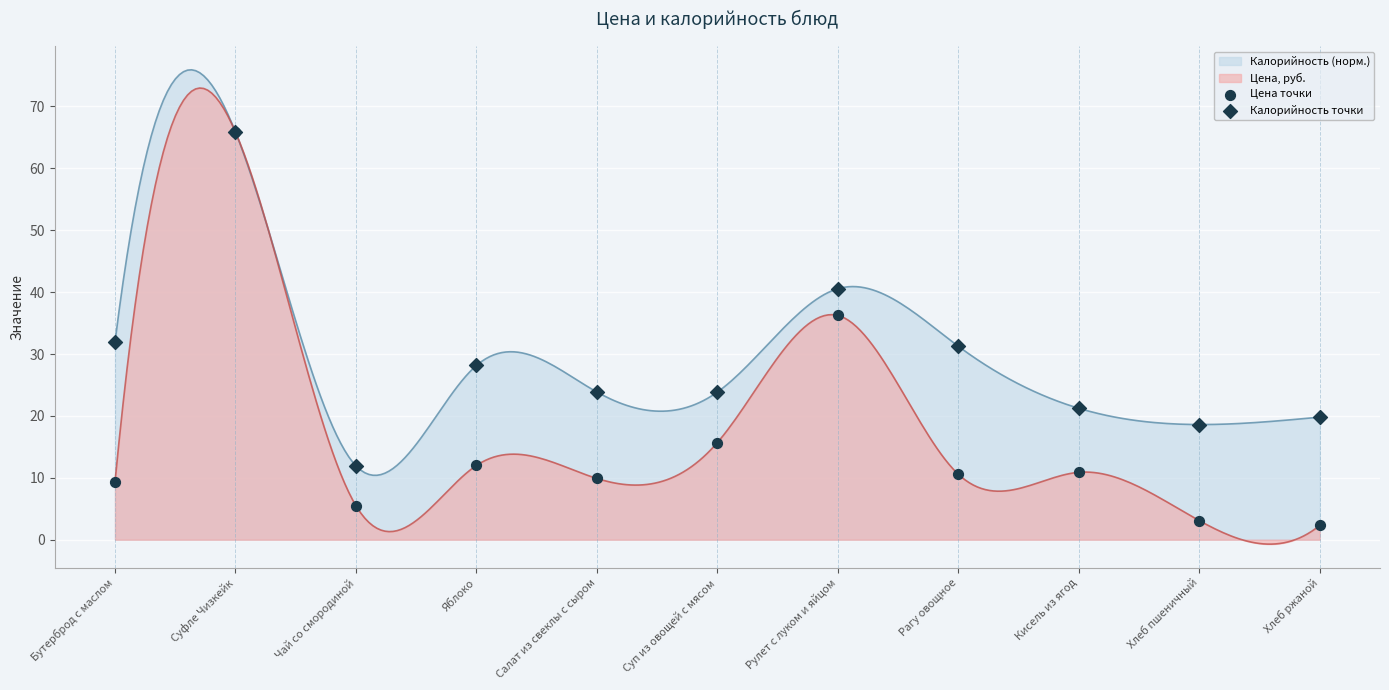

At which category is the sum across all series the highest?

Суфле Чизкейк